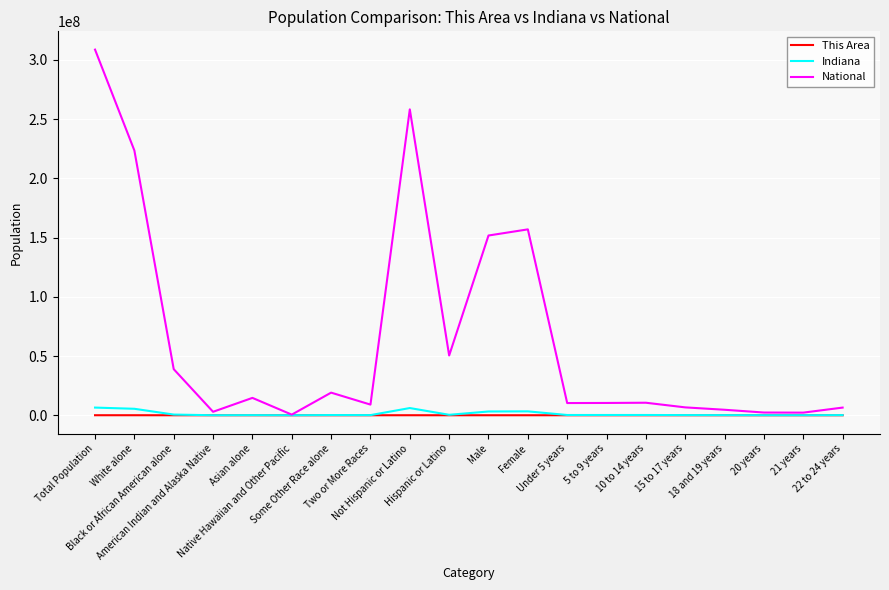

Which series has the widest spread of values?

National